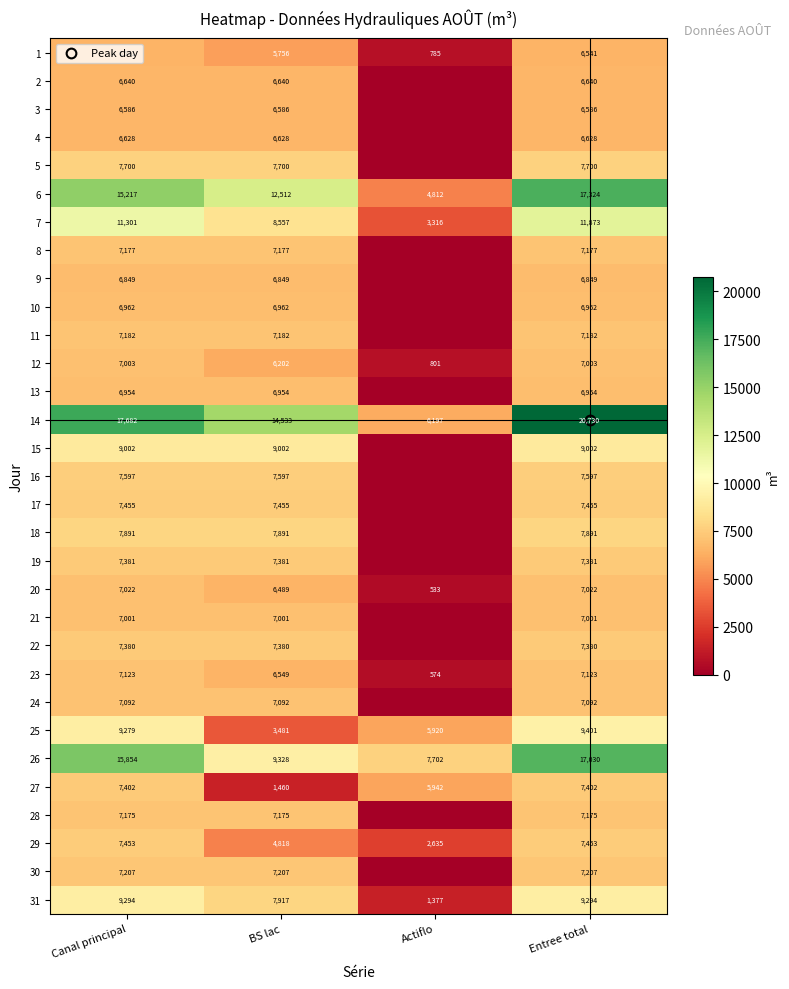

What is the spread (max minus min) of values at Canal principal?

11141